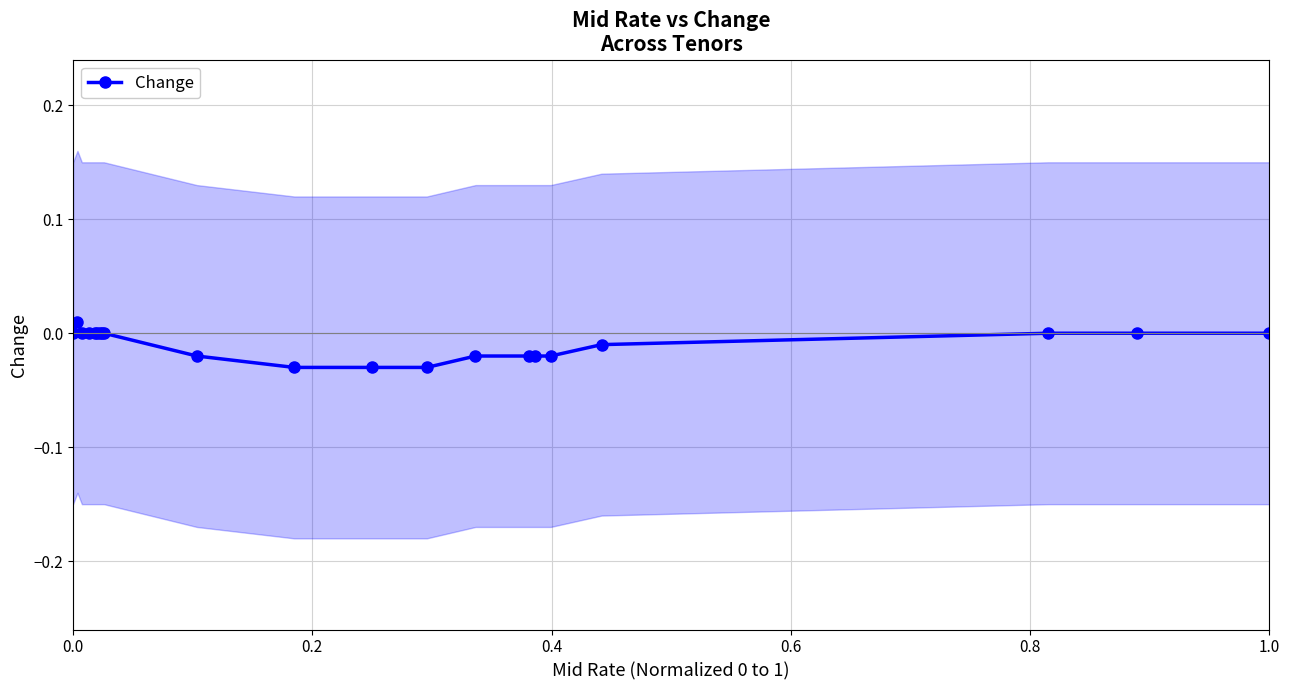

The Change series shows 0.0 at 1.0. True or false?

True